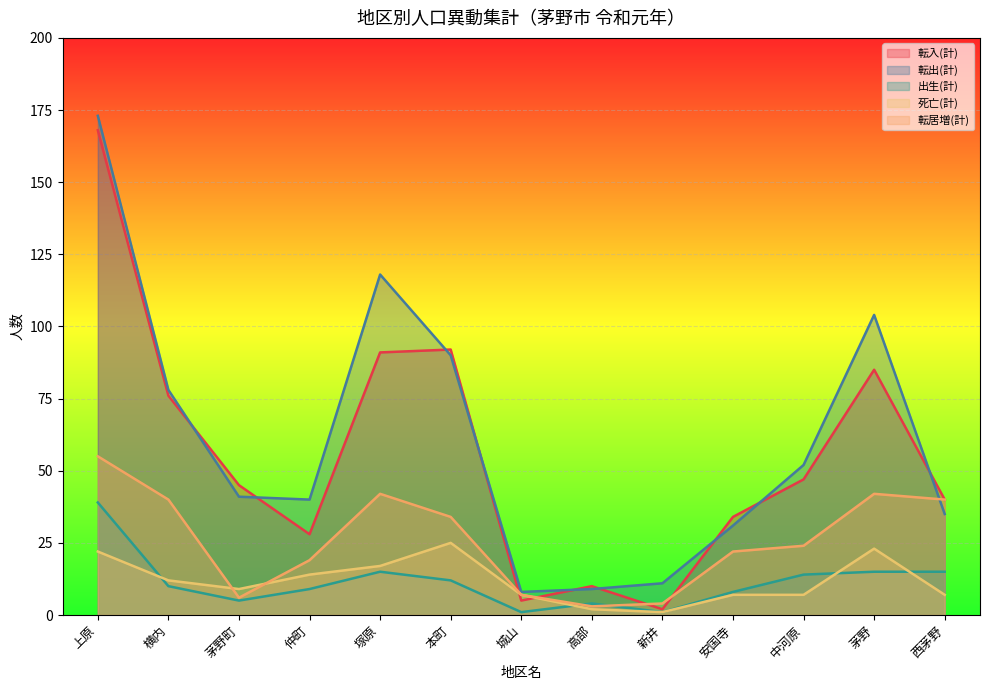

The 死亡(計) series shows 2 at 城山. True or false?

False